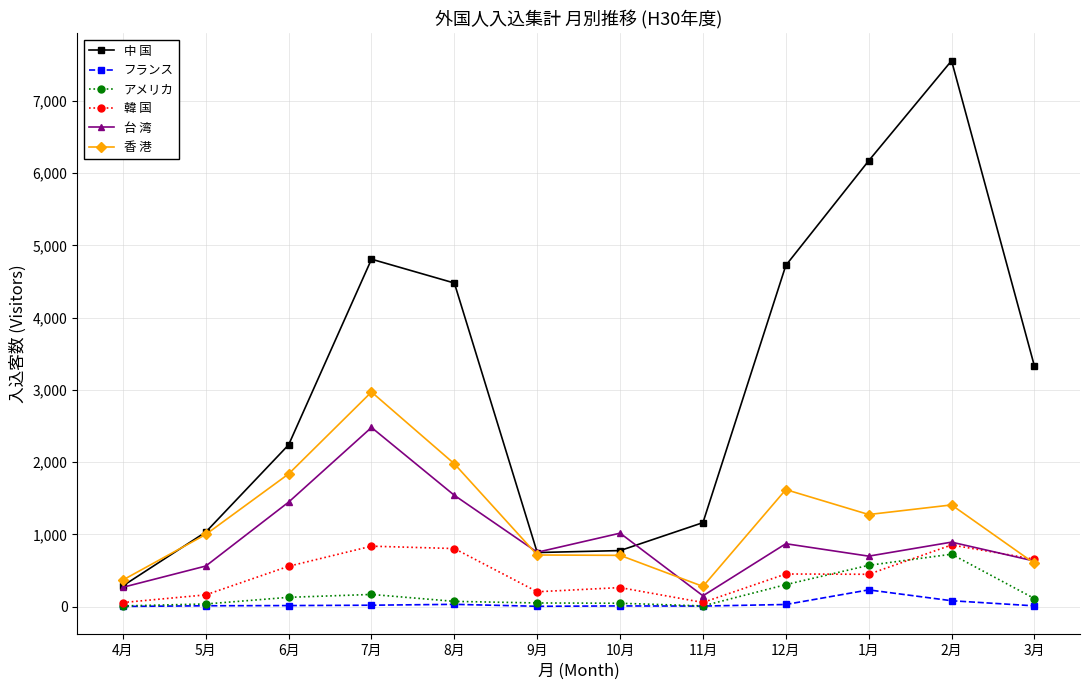

True or false: 韓 国 has more than 1 interior local peaks.

True